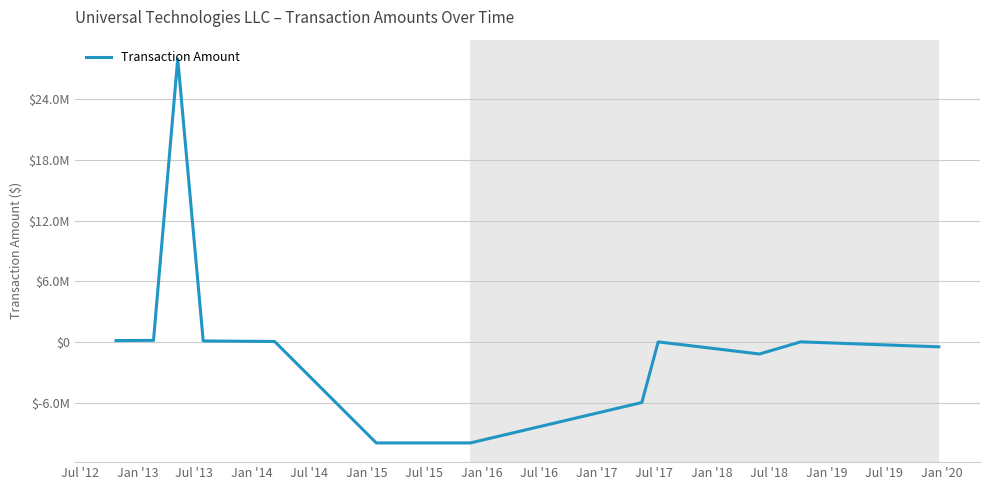

Which category has the lowest value across all series?

Jan '15